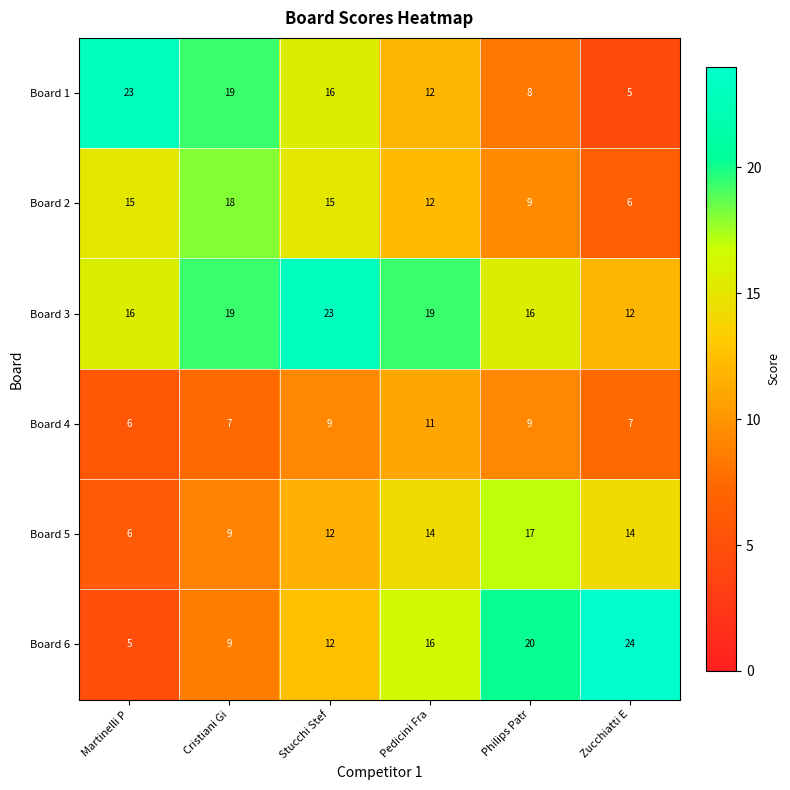

Is the value of Board 6 at Martinelli P greater than the value of Board 2 at Stucchi Stef?

No